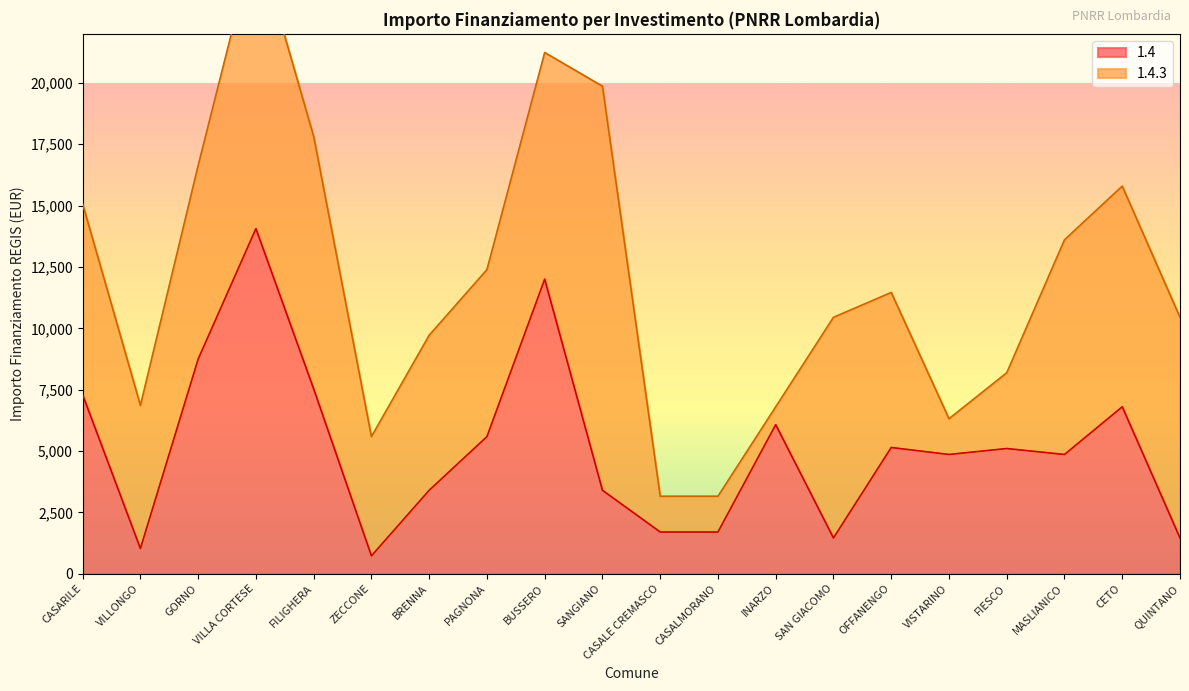

How many points are lower than both their immediate neighbors (excluding endpoints)?

5